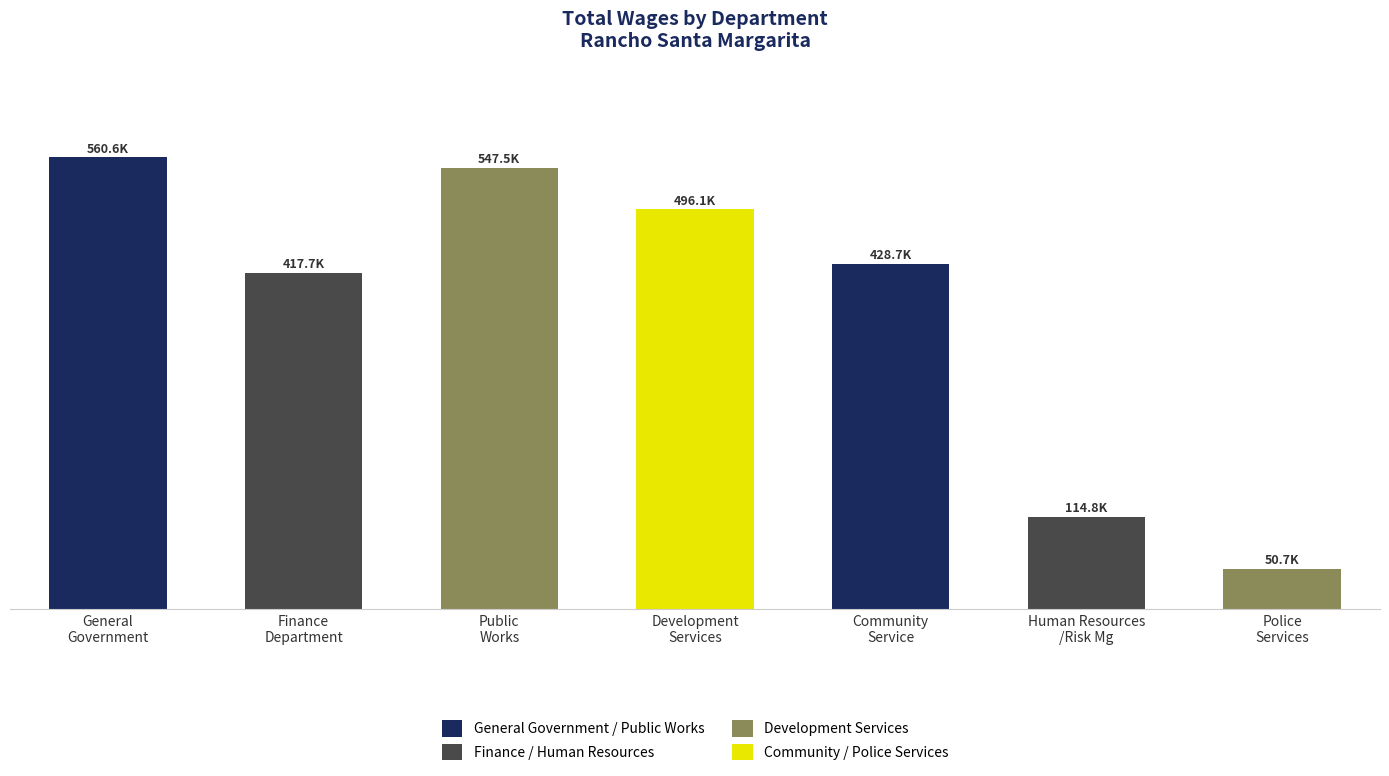

Rank the categories by value from highest to lowest.

General
Government, Public
Works, Development
Services, Community
Service, Finance
Department, Human Resources
/Risk Mg, Police
Services